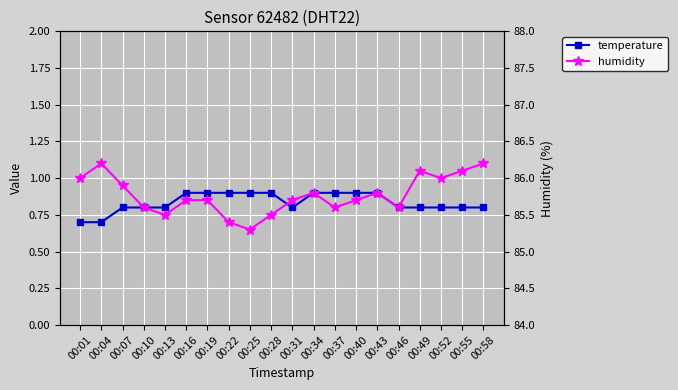

What is the sum of the temperature values at 00:10 and 00:28?

1.7